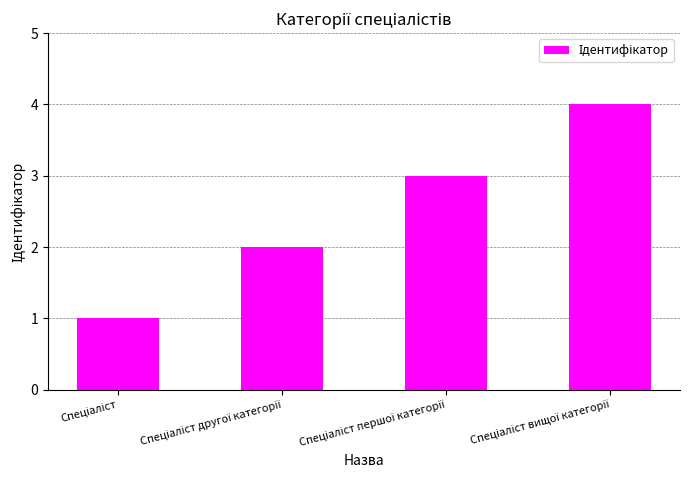

What is the sum of all values?

10